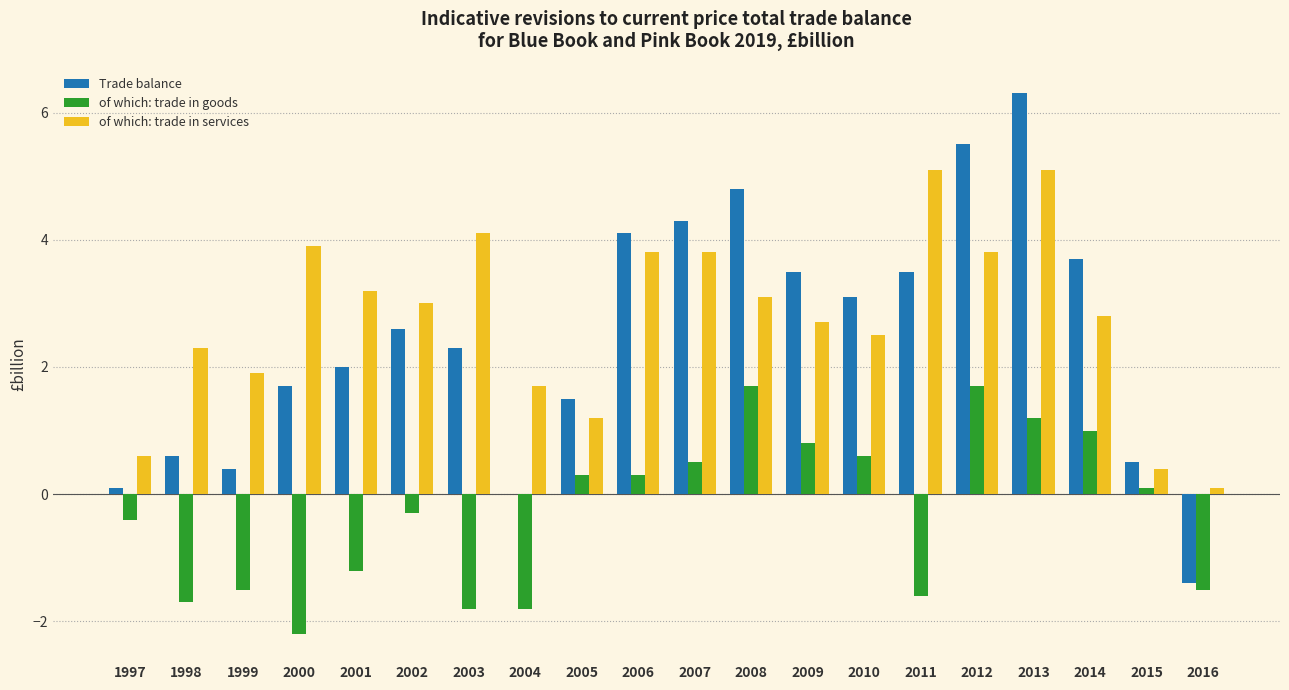

What is the sum of the Trade balance values at 2012 and 2009?

9.0